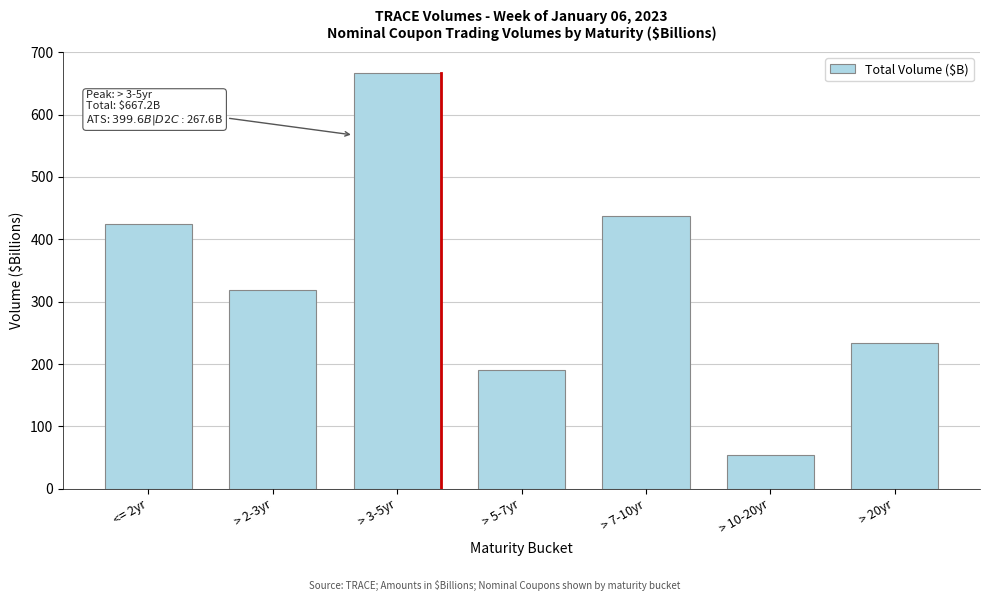

Reading left to right, list all the values displayed in this chart.

<= 2yr=424.7	> 2-3yr=318.3	> 3-5yr=667.2	> 5-7yr=190.1	> 7-10yr=437.2	> 10-20yr=54.1	> 20yr=233.3